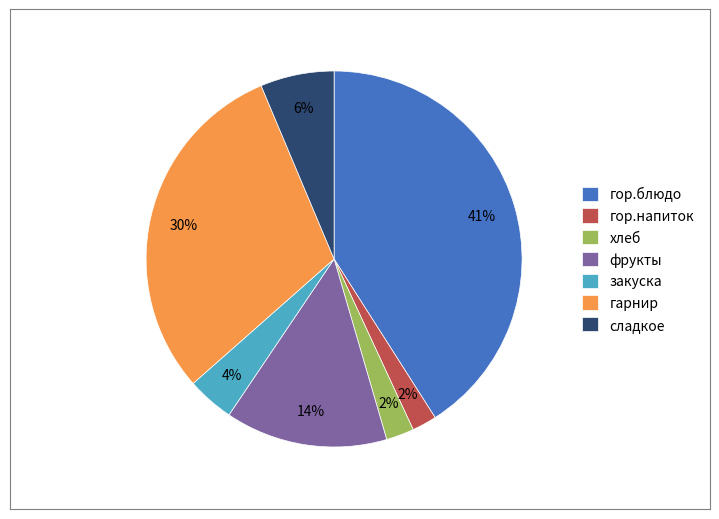

What is the largest slice in the pie chart?

гор.блюдо